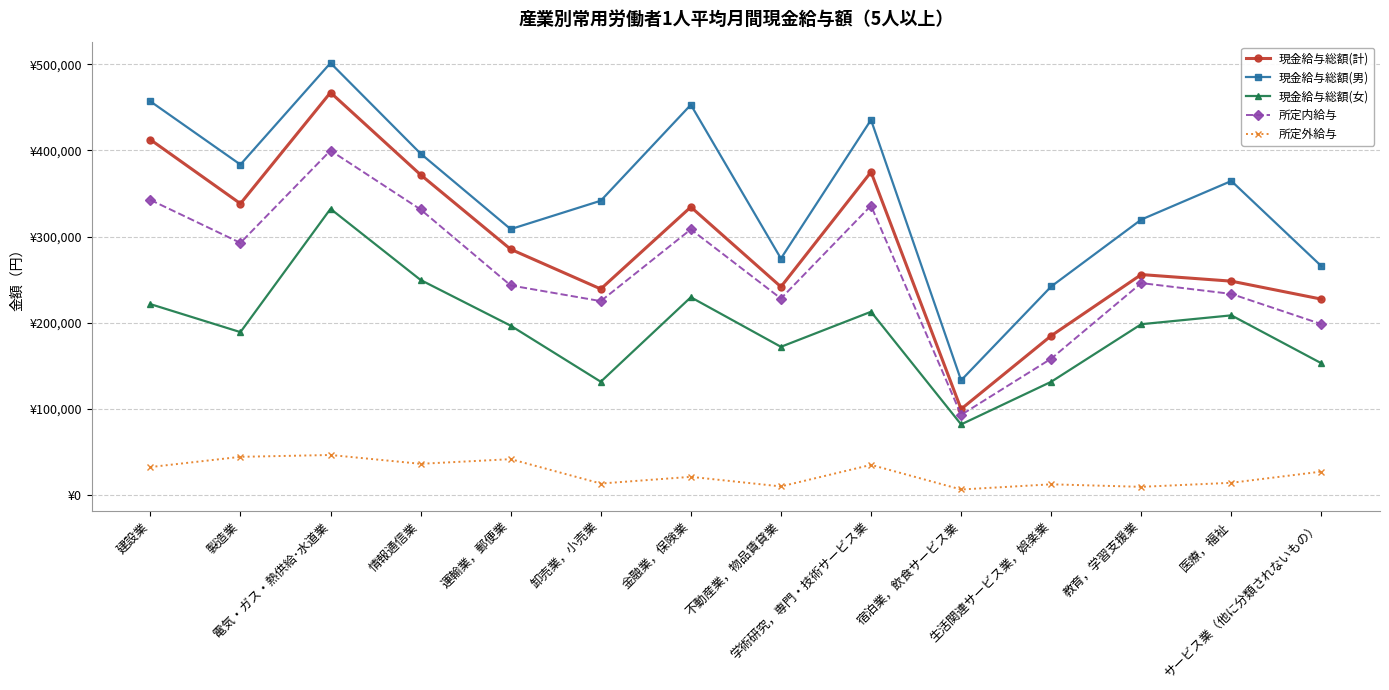

What is the value of the 所定内給与 point at the 5th from the left?

243407